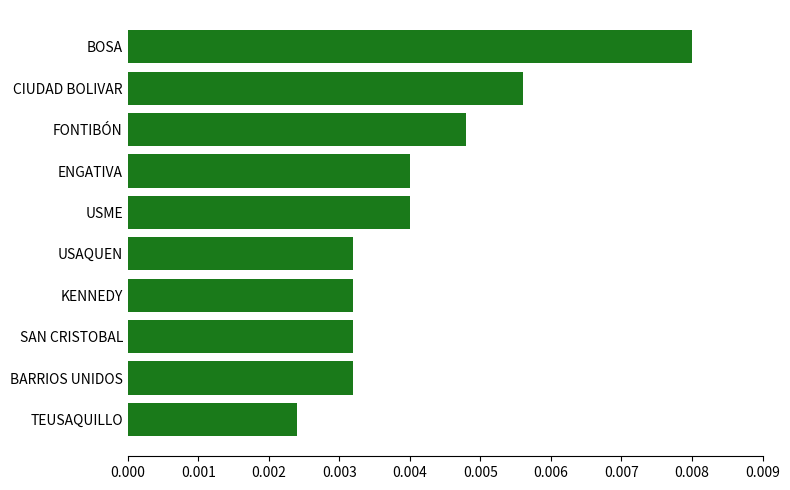

Which has a higher value, CIUDAD BOLIVAR or USME?

CIUDAD BOLIVAR